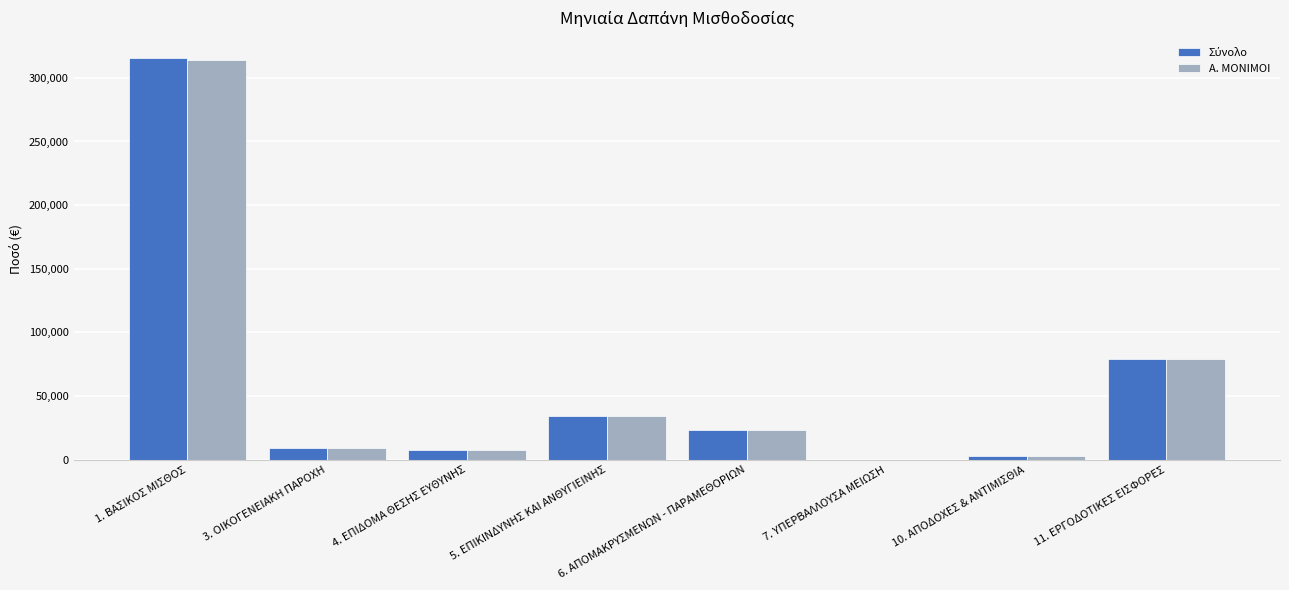

Which category has the highest value in the Α. ΜΟΝΙΜΟΙ series?

1. ΒΑΣΙΚΟΣ ΜΙΣΘΟΣ